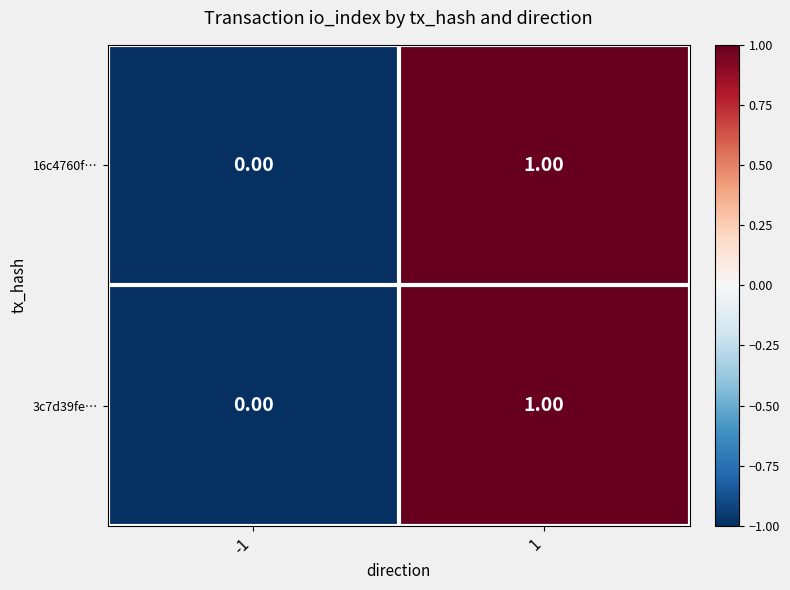

List the labels in order of 16c4760f… value, smallest first.

-1, 1